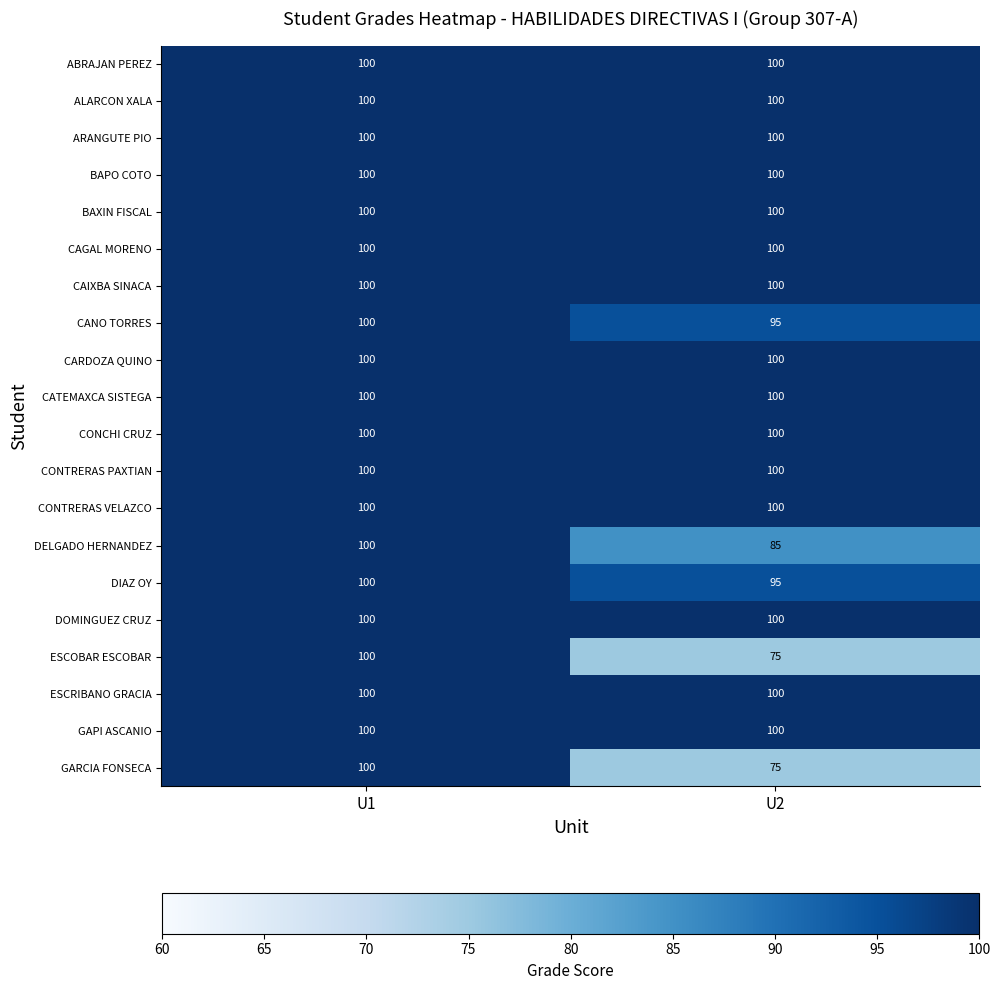

What value does the GARCIA FONSECA series have at U1, to the nearest 5?

100